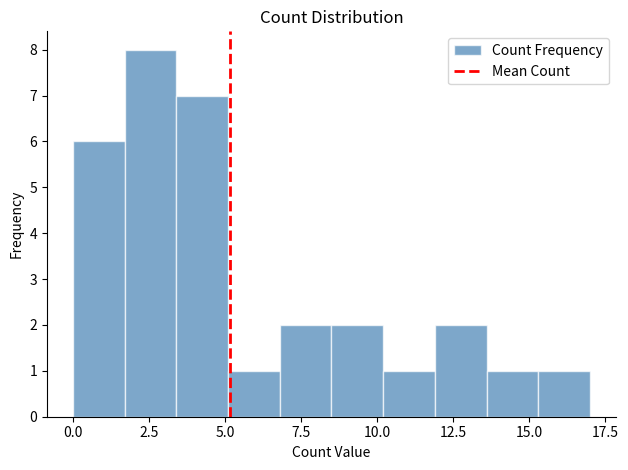

Read against the x-axis, roughly where is the centre of the tallest bar?

2.5